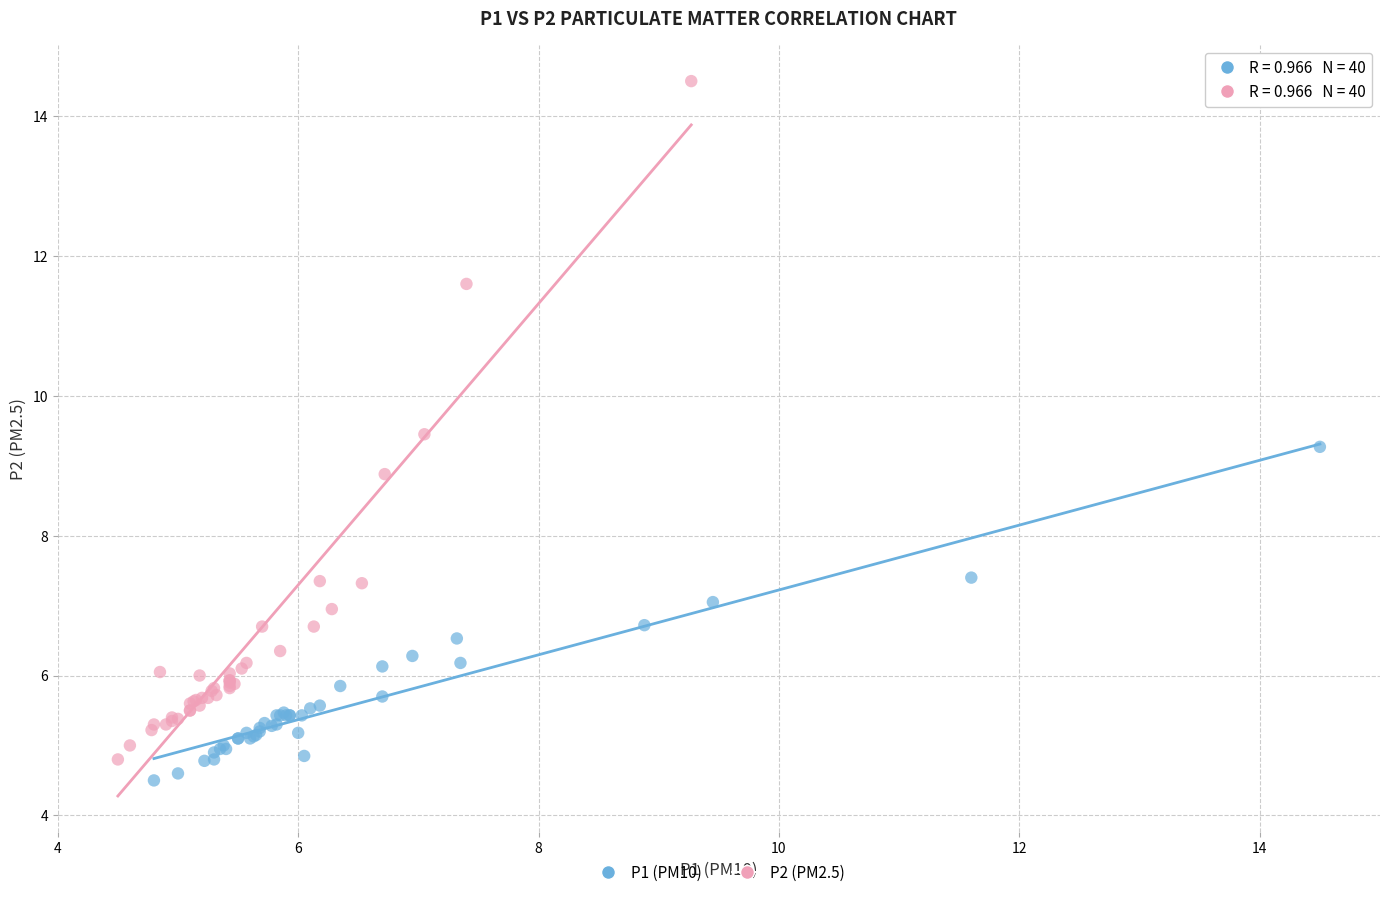

What are all the series names shown in the legend?

P1 (PM10), P2 (PM2.5)